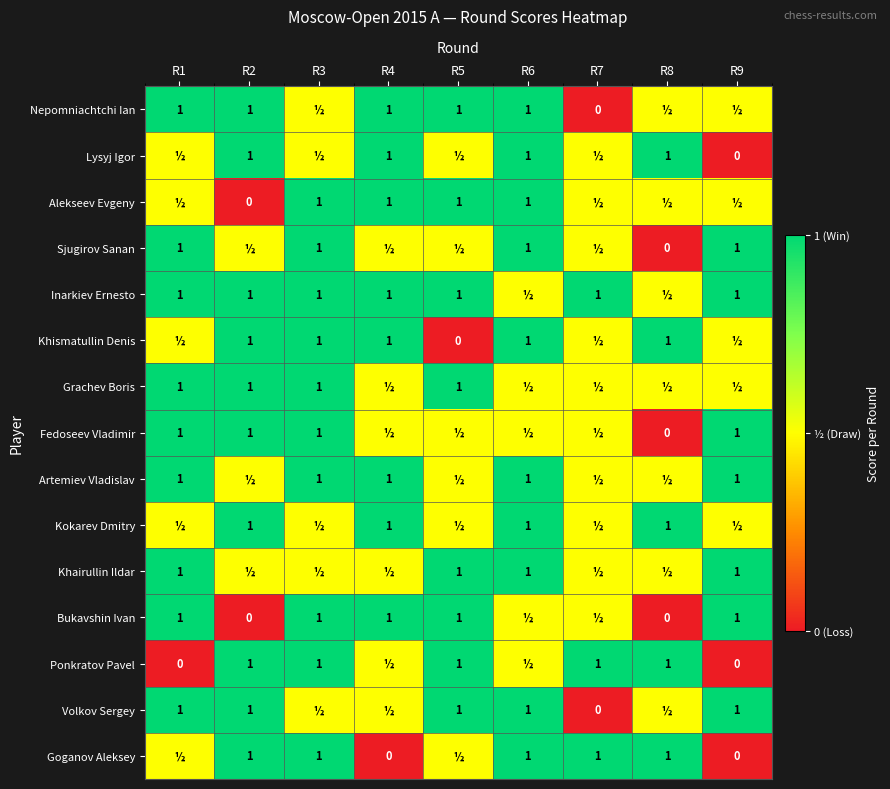

The Bukavshin Ivan series shows 1.0 at R1. True or false?

True